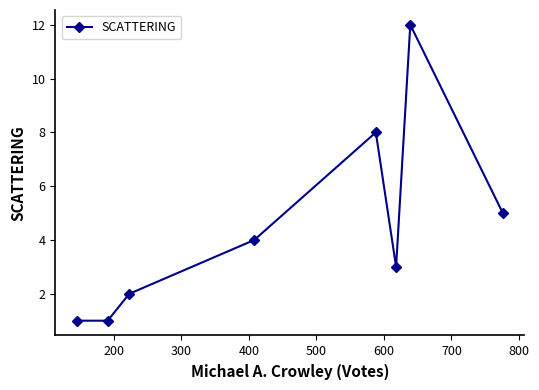

What is the difference between the maximum and minimum values?

11